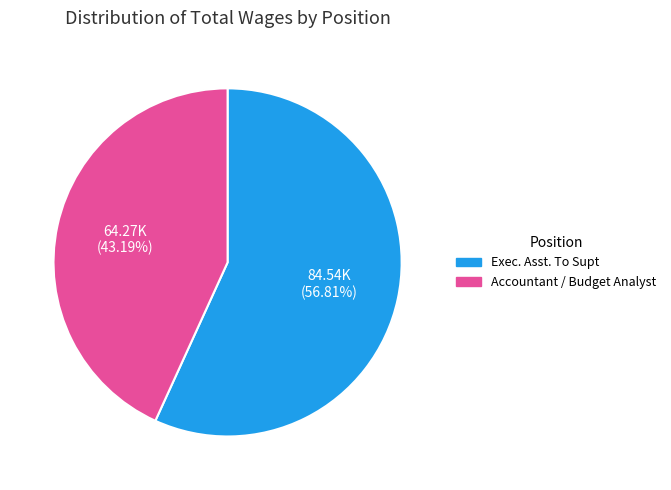

To the nearest percent, what is the average slice percentage?

50%